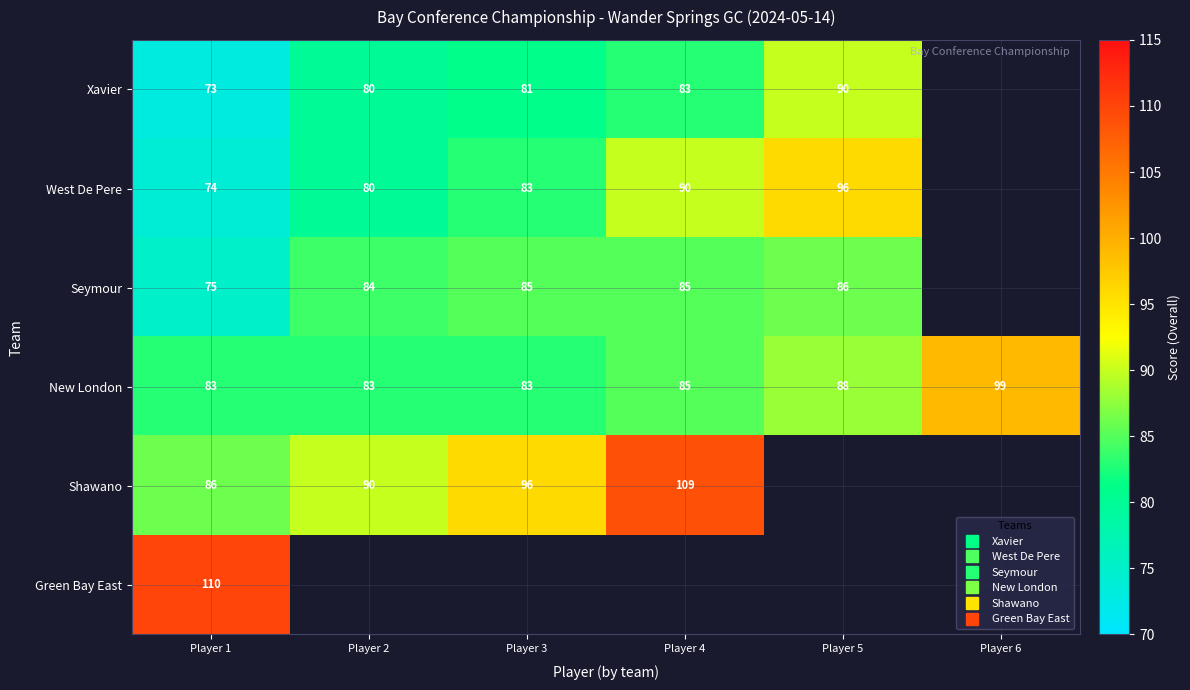

Between Player 3 and Player 1, which is larger?

Player 3